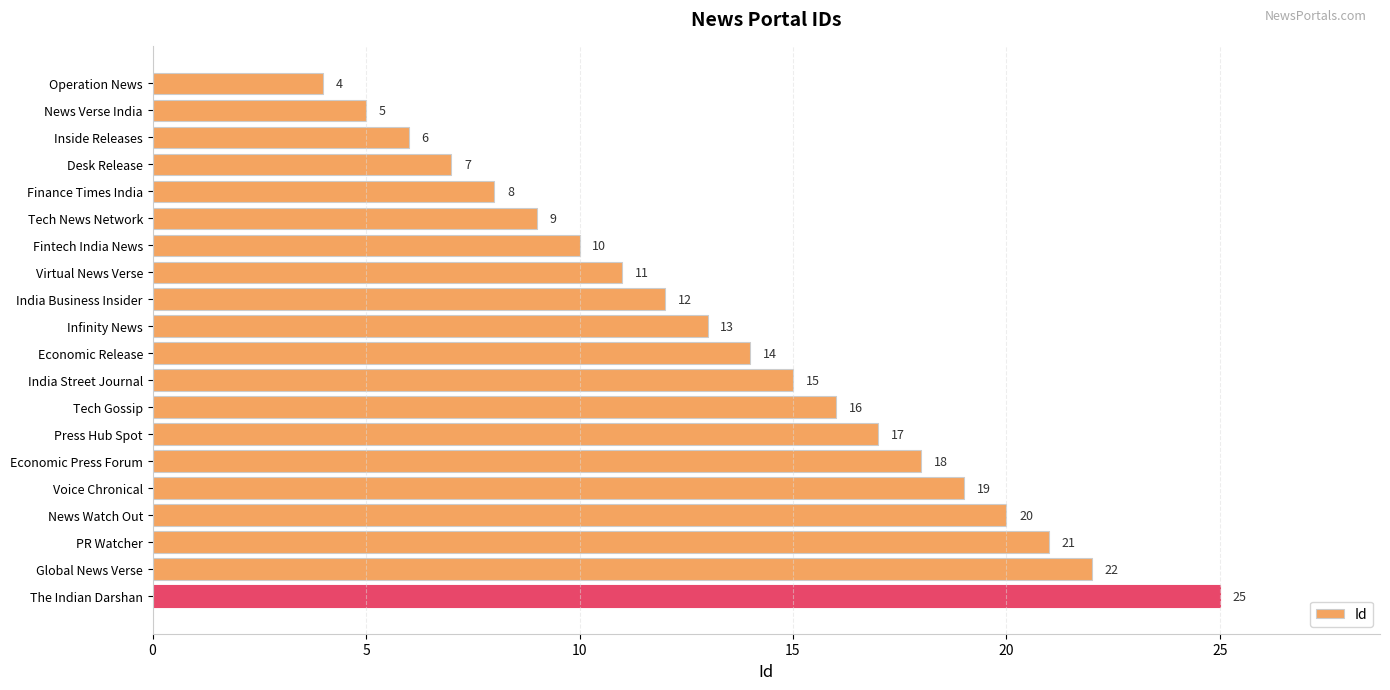

Which has a higher value, PR Watcher or Tech Gossip?

PR Watcher